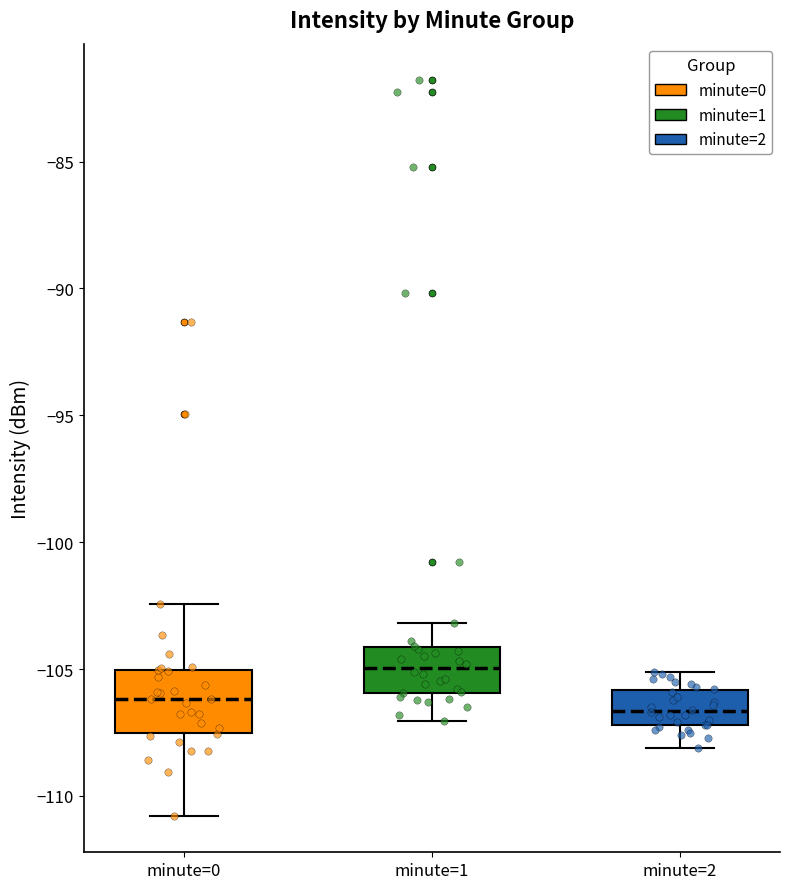

Which box is the tallest, from its lower edge to its upper edge?

minute=0